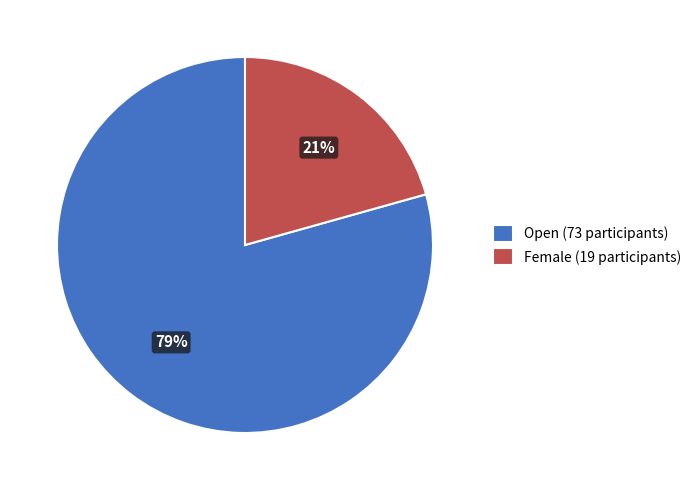

Is Open the majority of the pie?

Yes